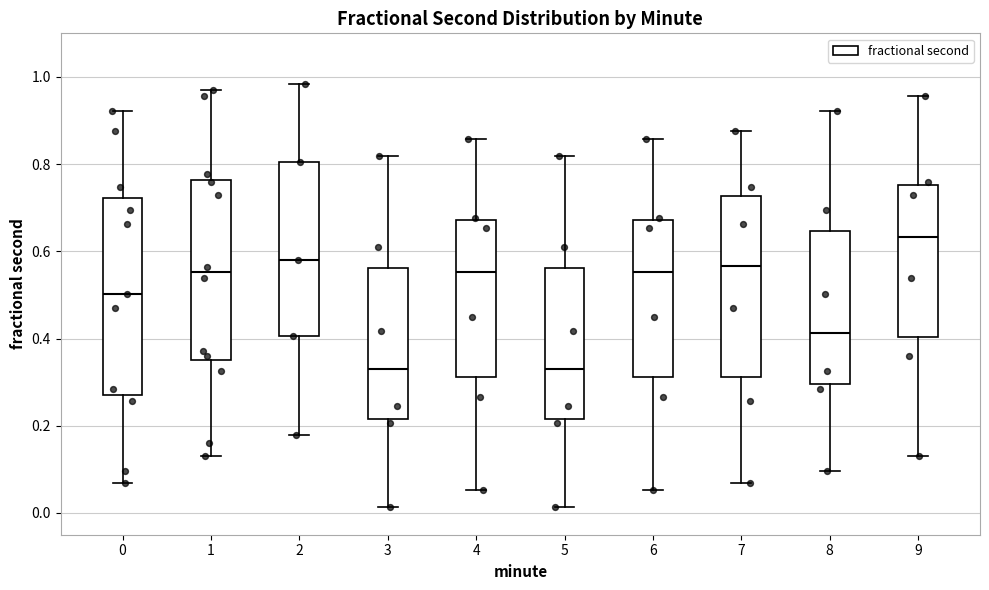

Which box's median line is the highest?

9